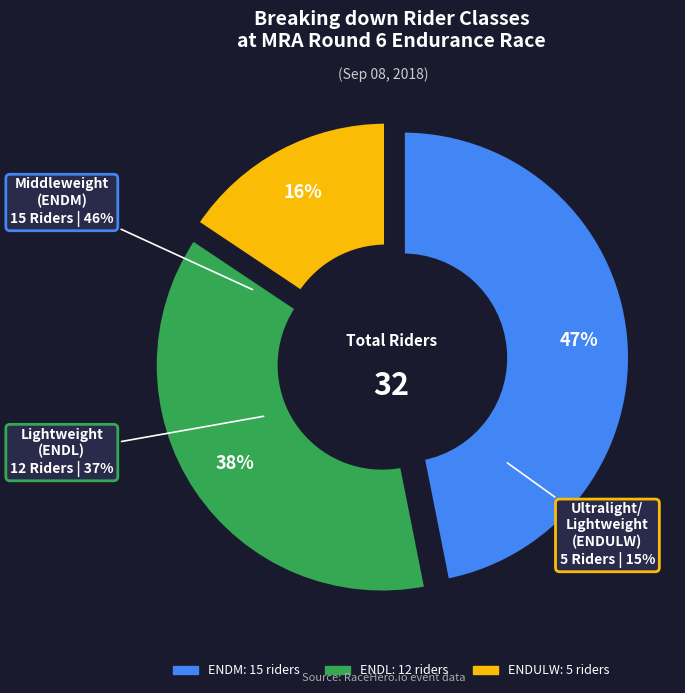

Is there a majority slice in this chart?

No